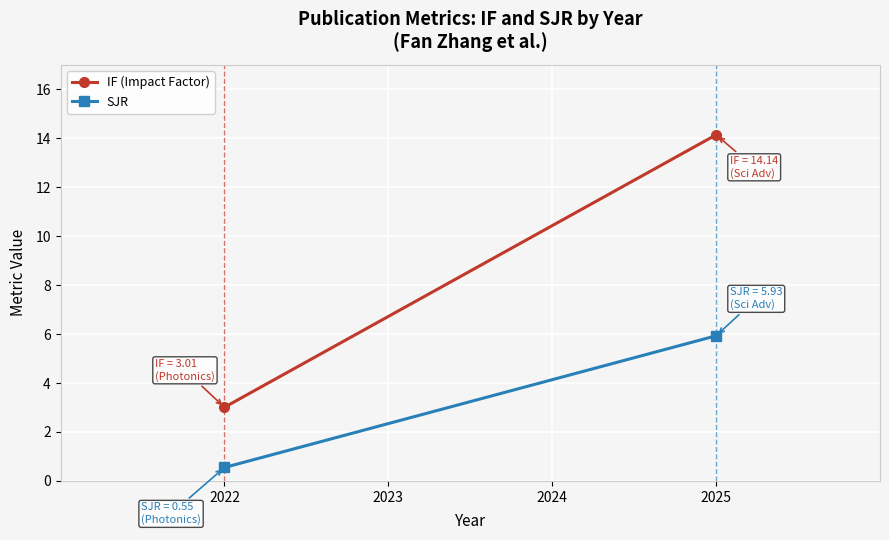

Rank the series by their maximum value, from highest to lowest.

IF (Impact Factor), SJR